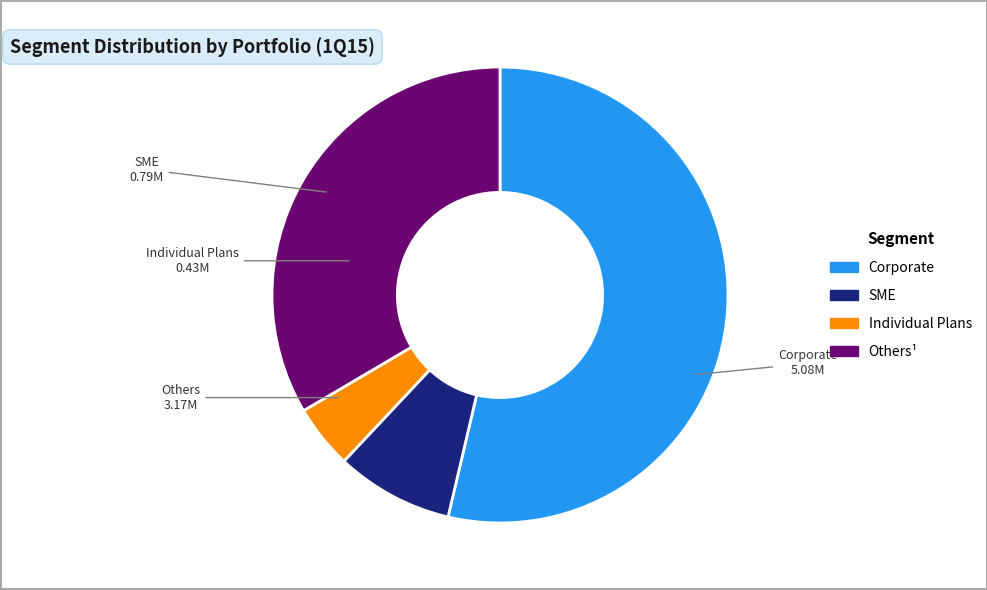

True or false: Individual Plans accounts for 5% of the total.

True